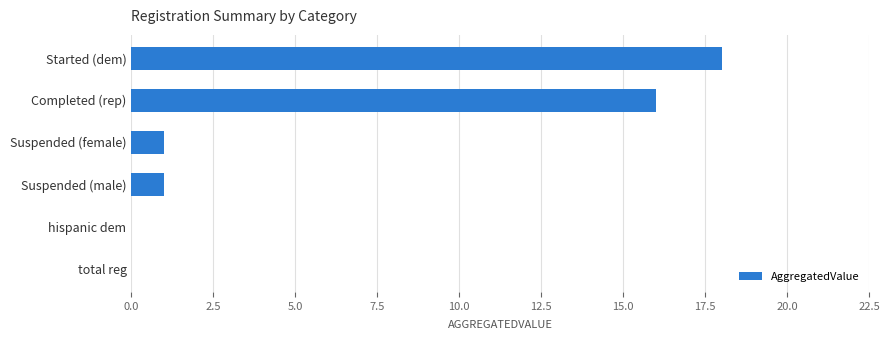

Between total reg and Started (dem), which is larger?

Started (dem)